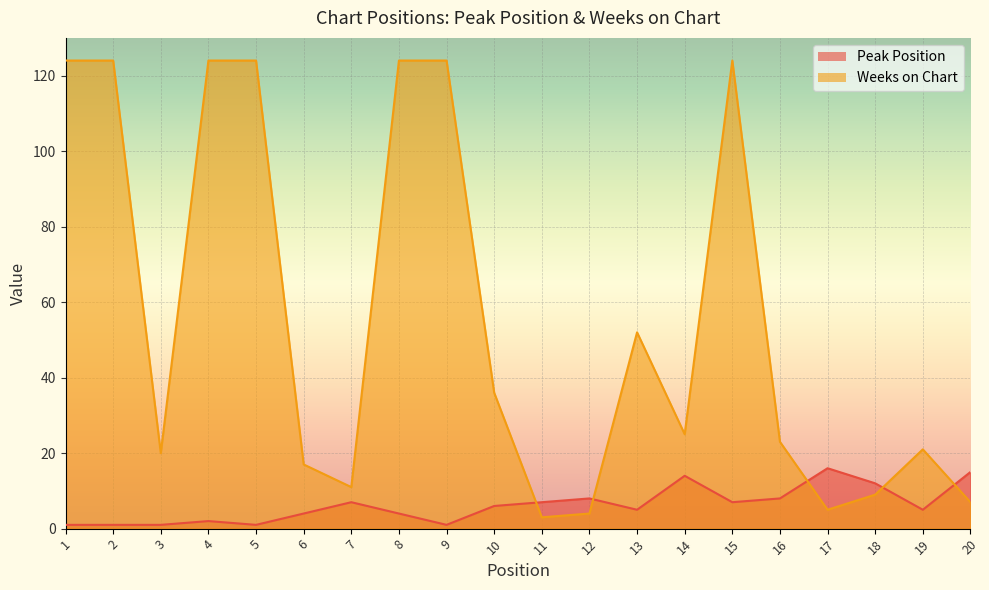

Between 2 and 20, which series saw the biggest shift?

Weeks on Chart